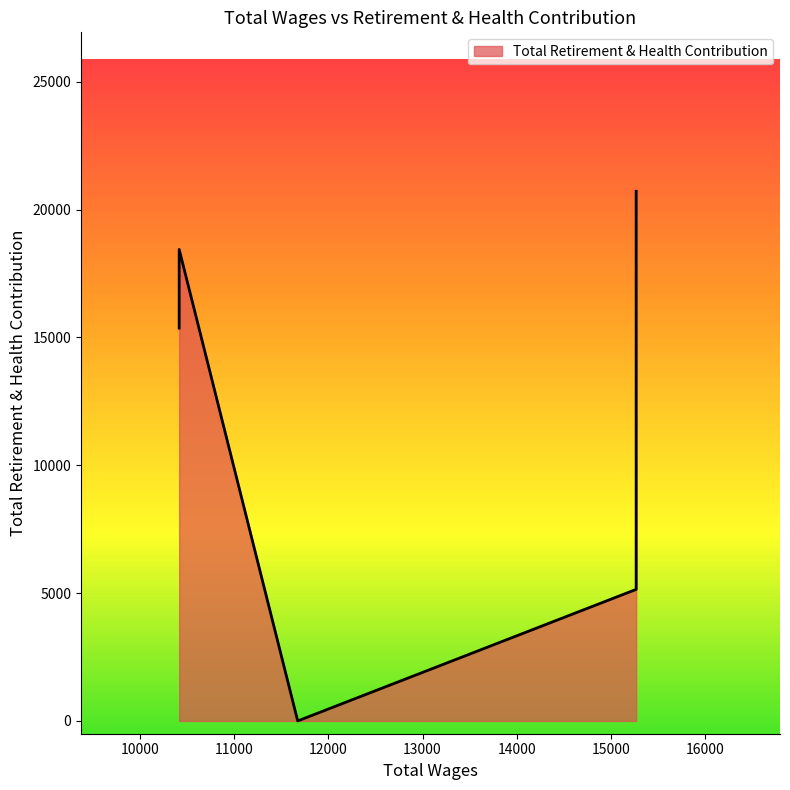

How many data points are less than 15364?

2